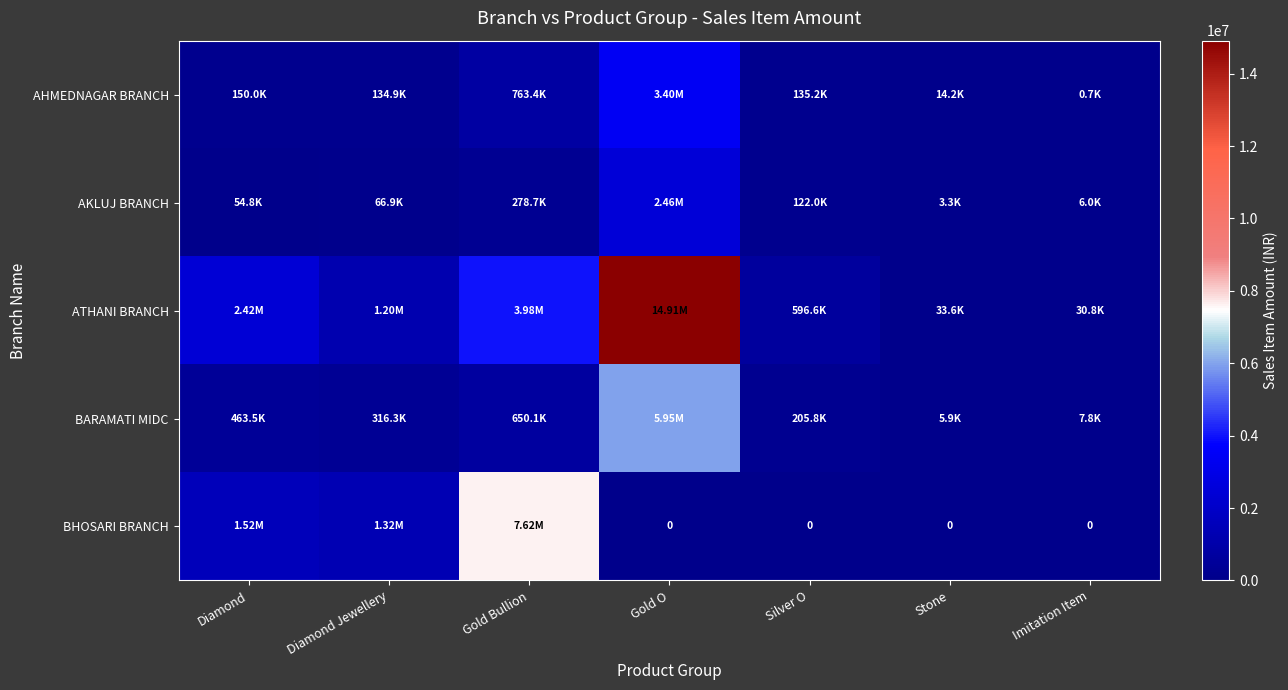

At which category is the sum across all series the highest?

Gold O